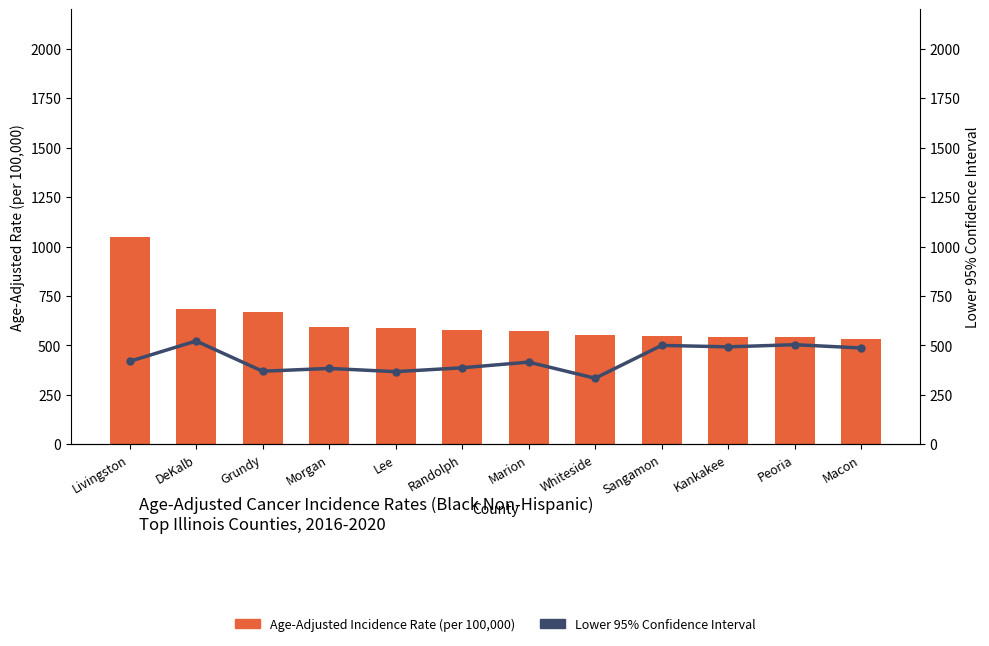

What is the difference between the second highest and minimum values in the Age-Adjusted Incidence Rate series?

149.8